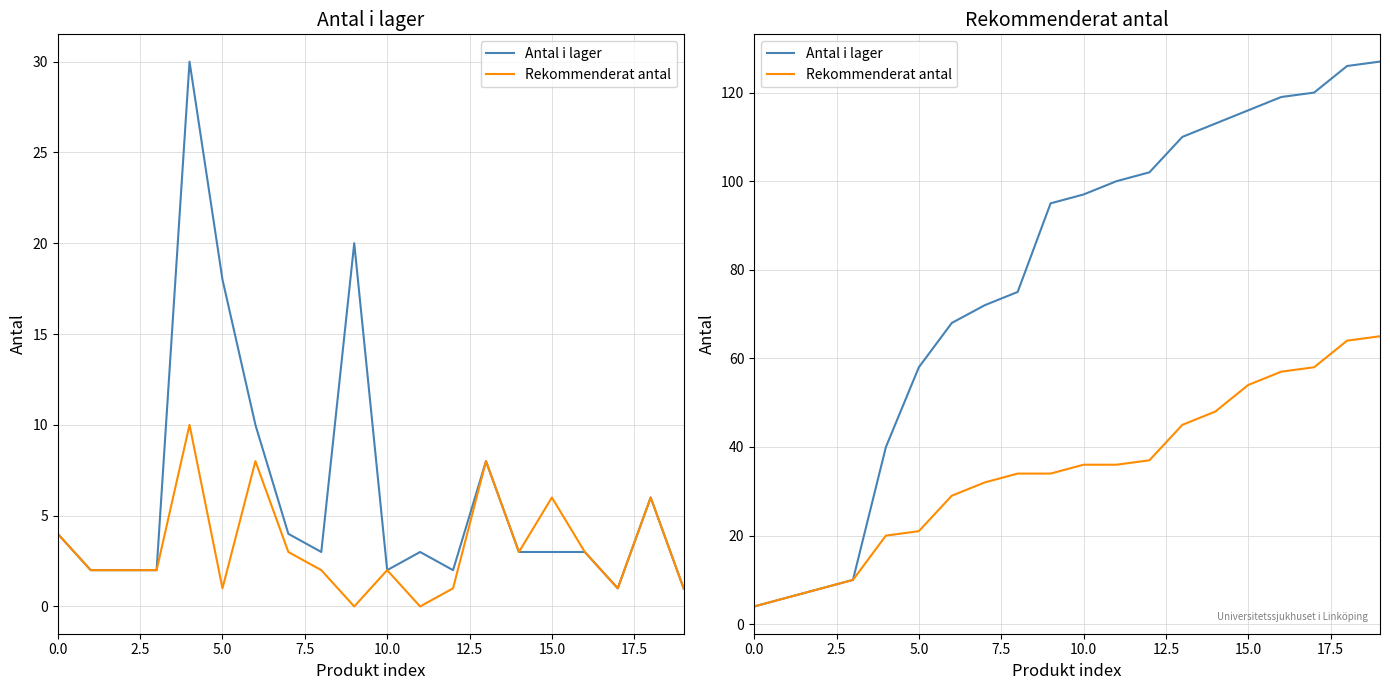

How many data points in Rekommenderat antal are above 36?

8